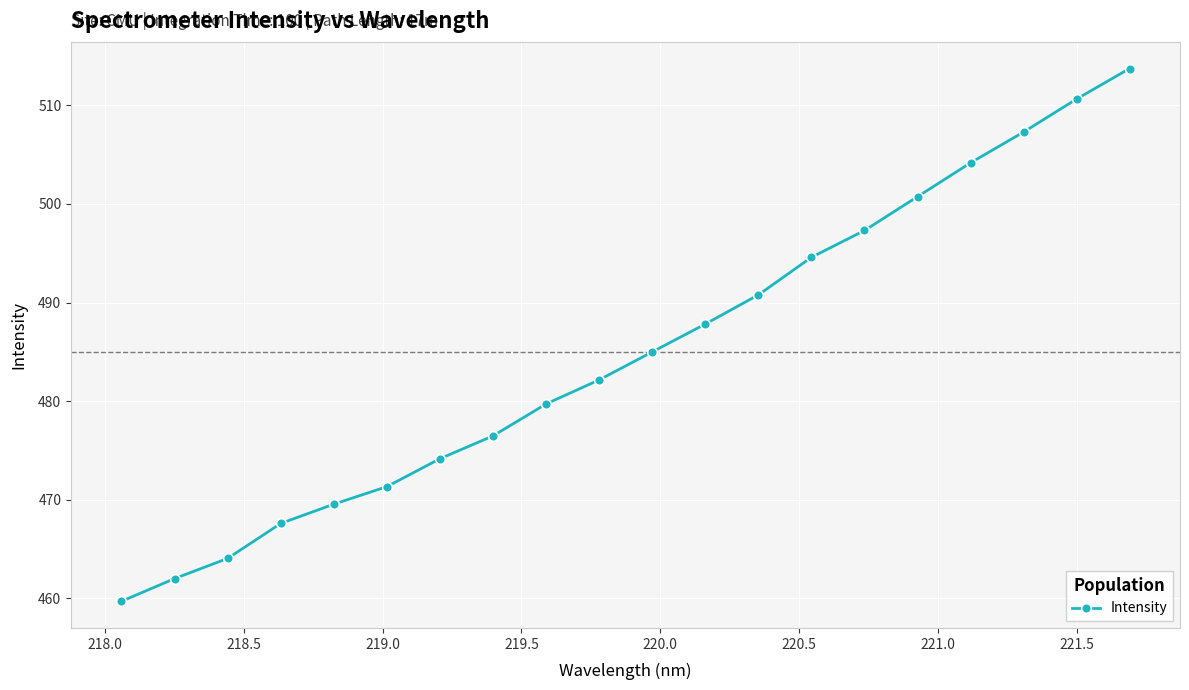

True or false: the data has more than 0 interior local peaks.

False